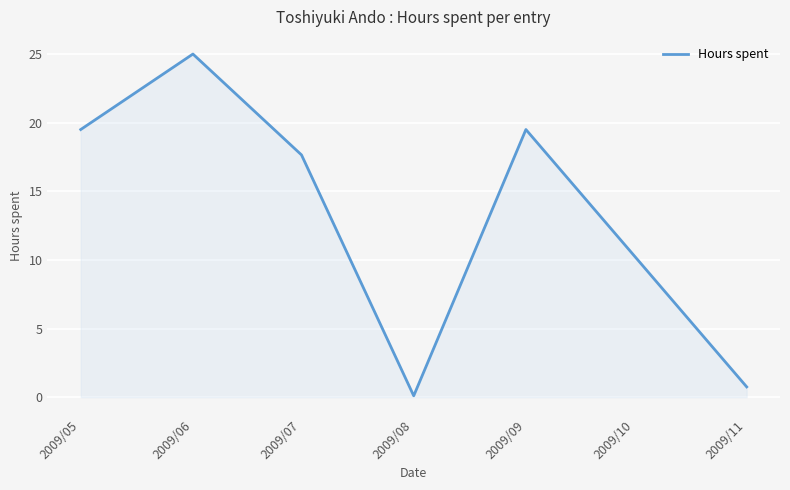

Where does the data first go above 19?

2009/05